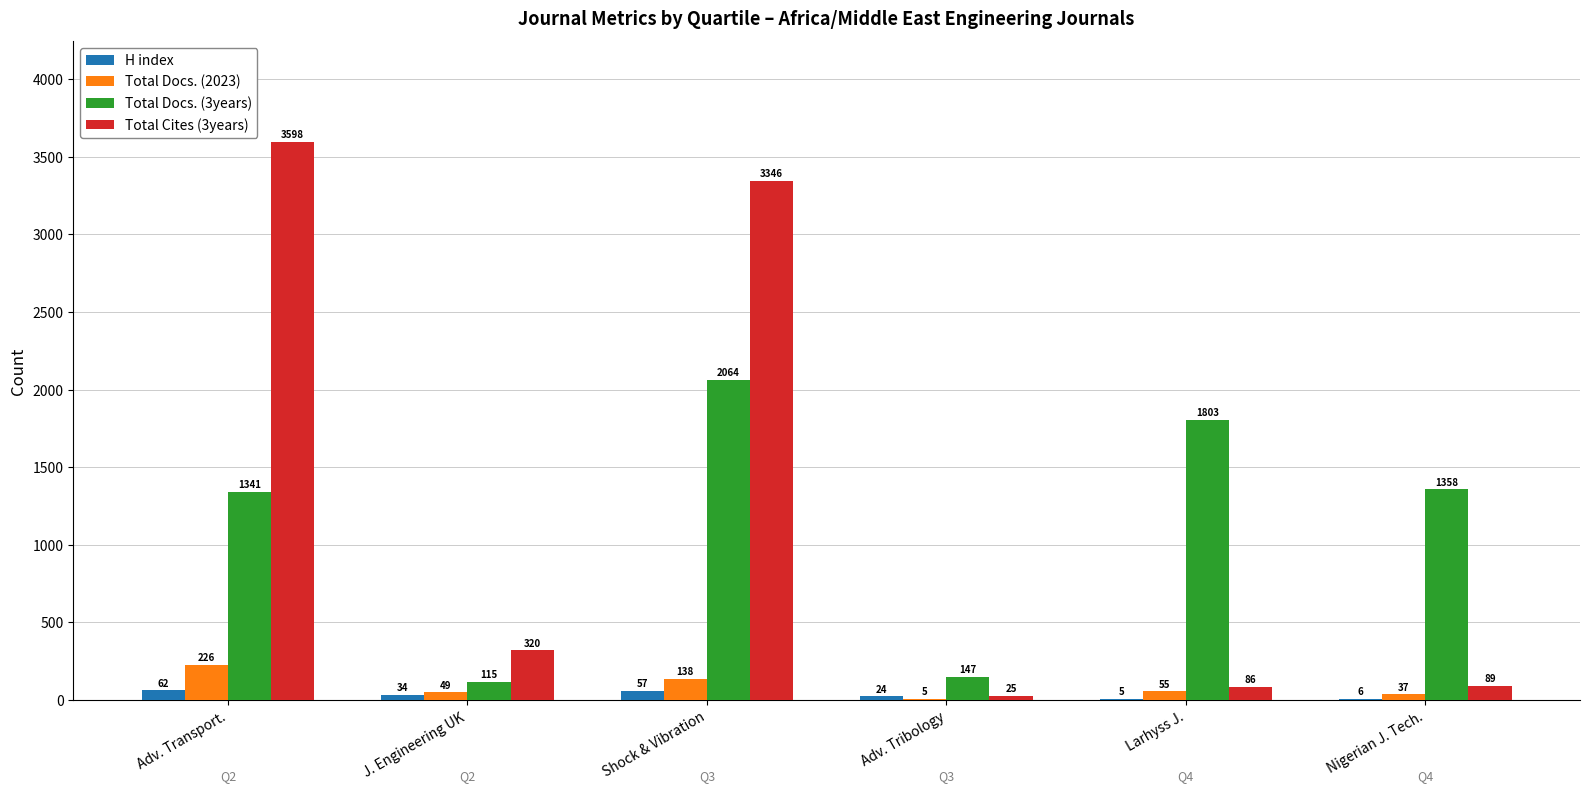

What is the sum of all H index values?

188